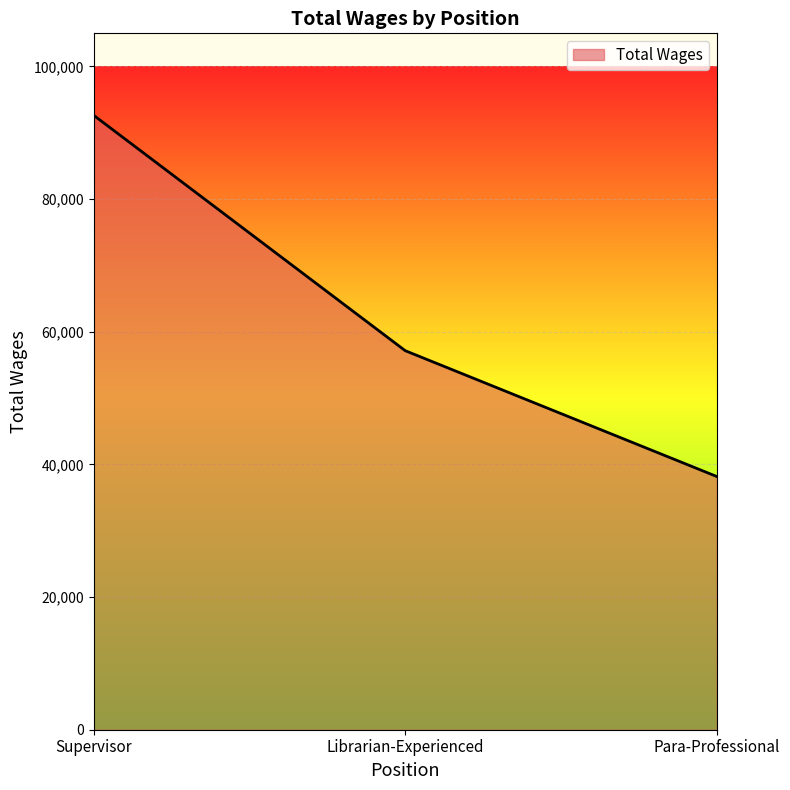

List the labels in order of value, smallest first.

Para-Professional, Librarian-Experienced, Supervisor